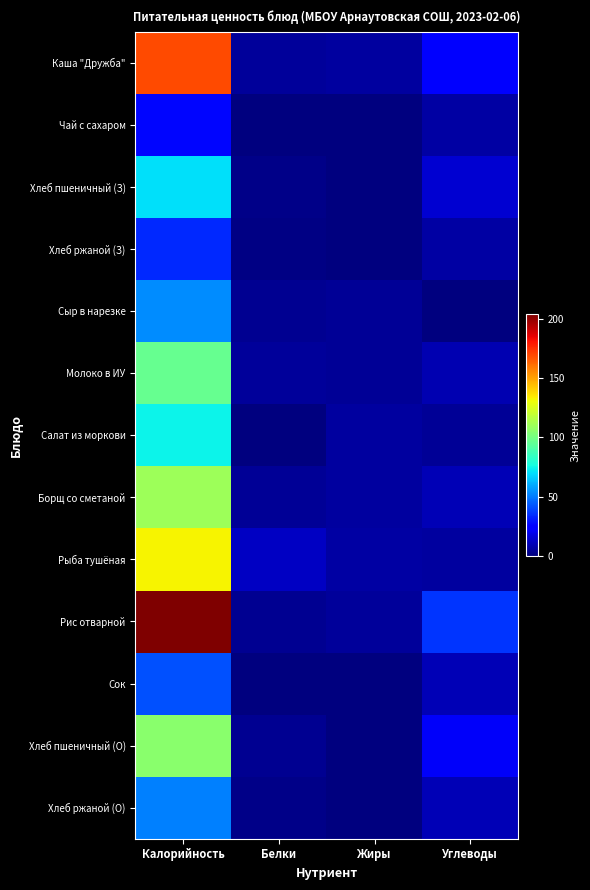

At which category is the sum across all series the highest?

Калорийность